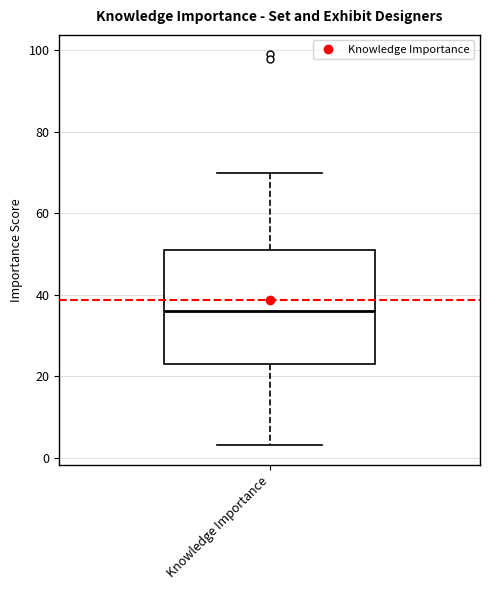

Read this box plot against the y-axis: the position of the median line, the range covered by the box, and the ends of both whiskers. The values are not printed on the chart, so give them approximately, as read against the axis.

median 36, box 24 to 52, whiskers 4 to 70